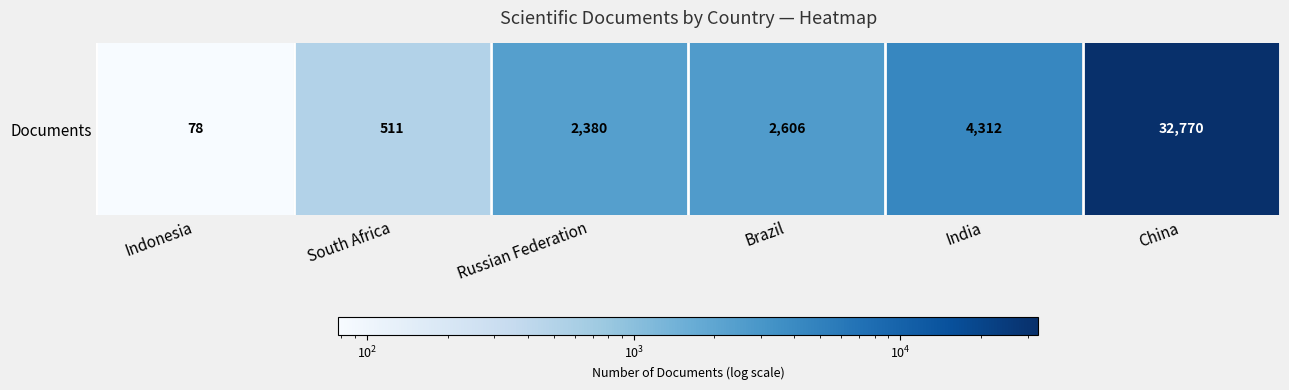

Rank the categories by value from highest to lowest.

China, India, Brazil, Russian Federation, South Africa, Indonesia